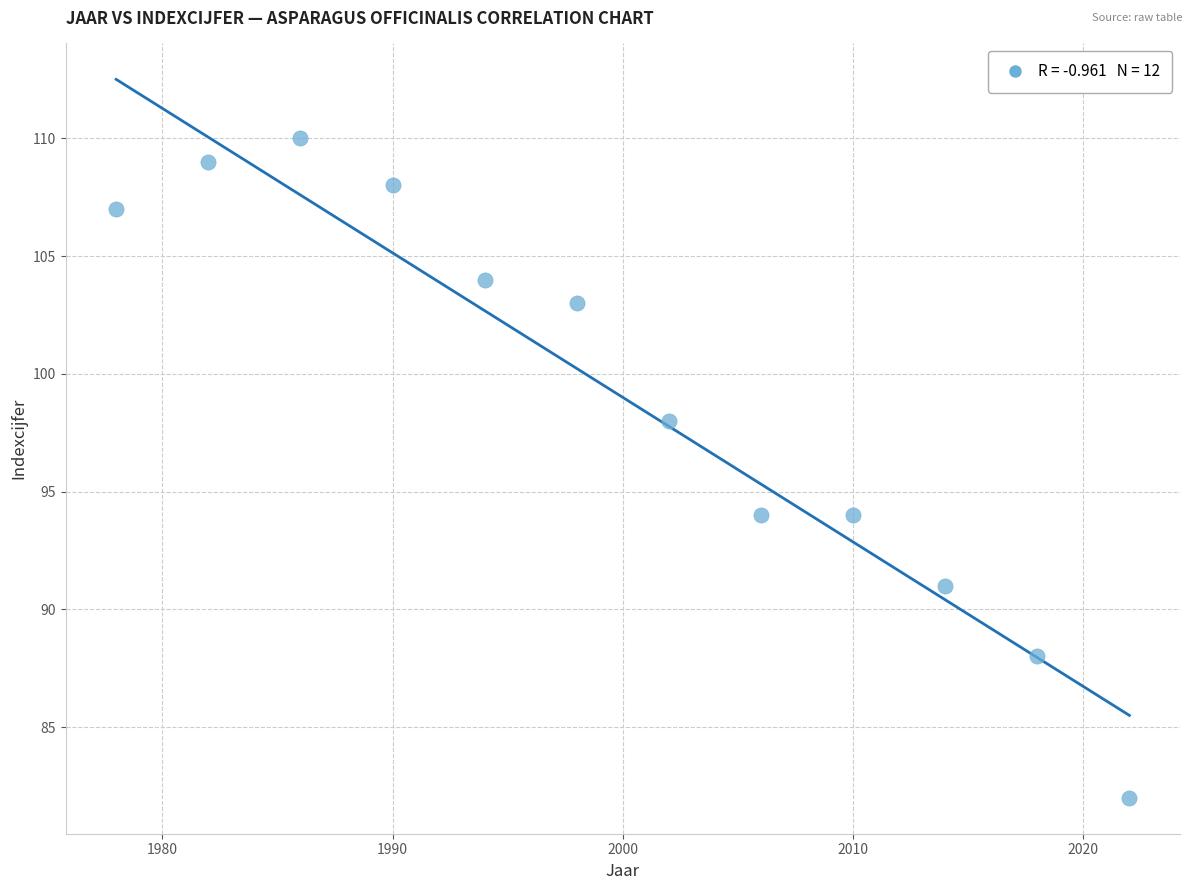

What is the range of Y values (max minus min)?

28